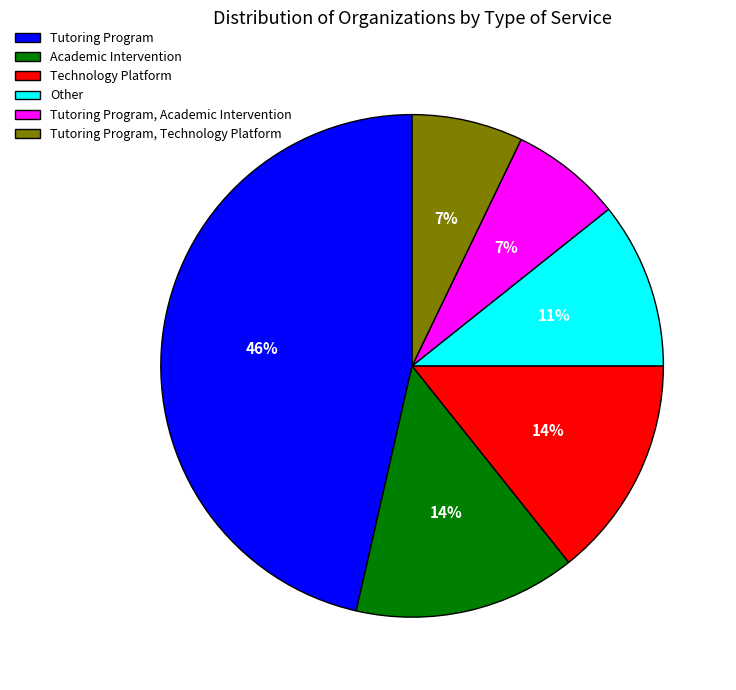

The Technology Platform slice represents 5% of the pie. True or false?

False